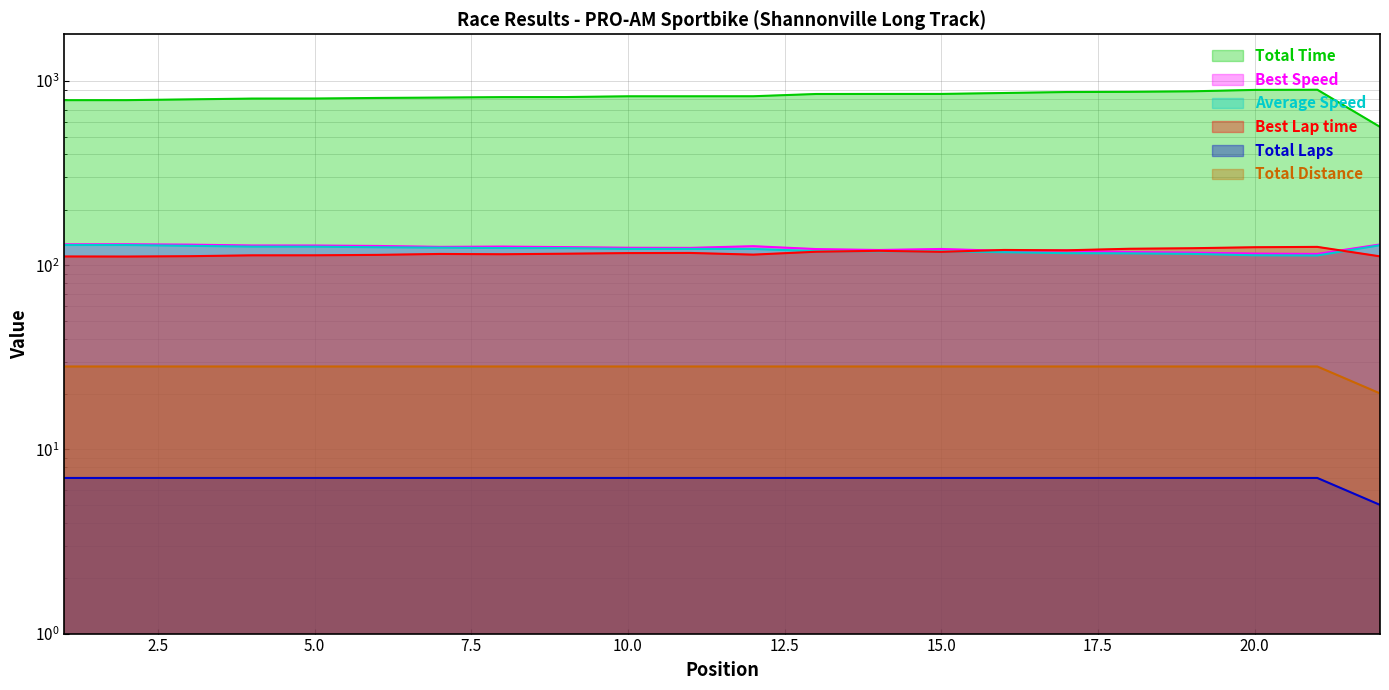

List the series in order of their peak value, lowest first.

Total Laps, Total Distance, Best Lap time, Average Speed, Best Speed, Total Time